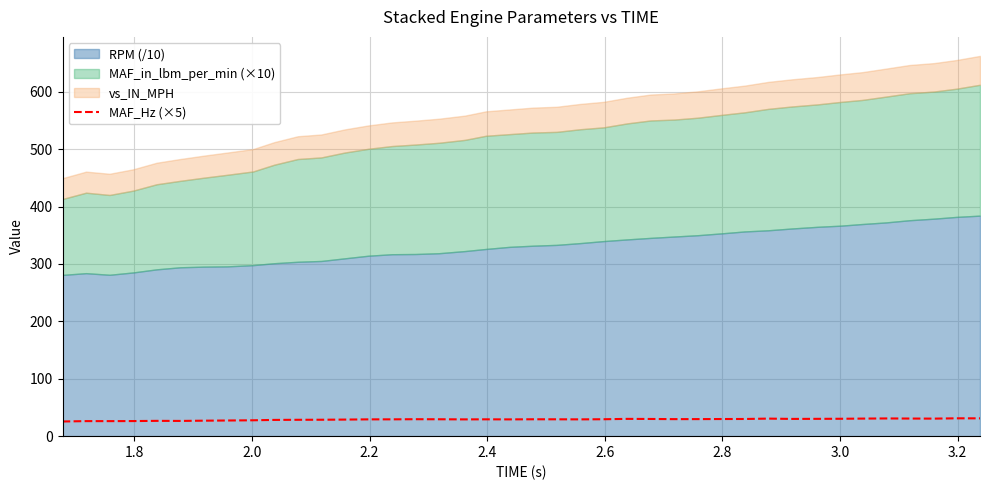

How many points are higher than both their immediate neighbors (excluding endpoints)?

9